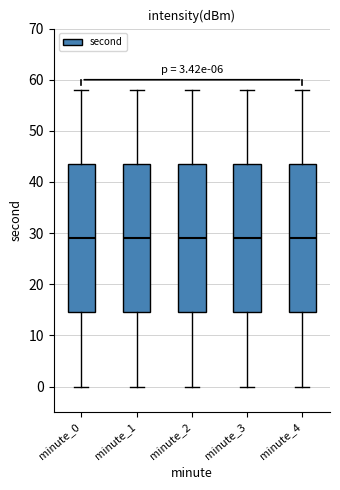

Where does the lower whisker of the box for minute_4 end on the y-axis? The values are not printed on the chart, so give them approximately, as read against the axis.

0